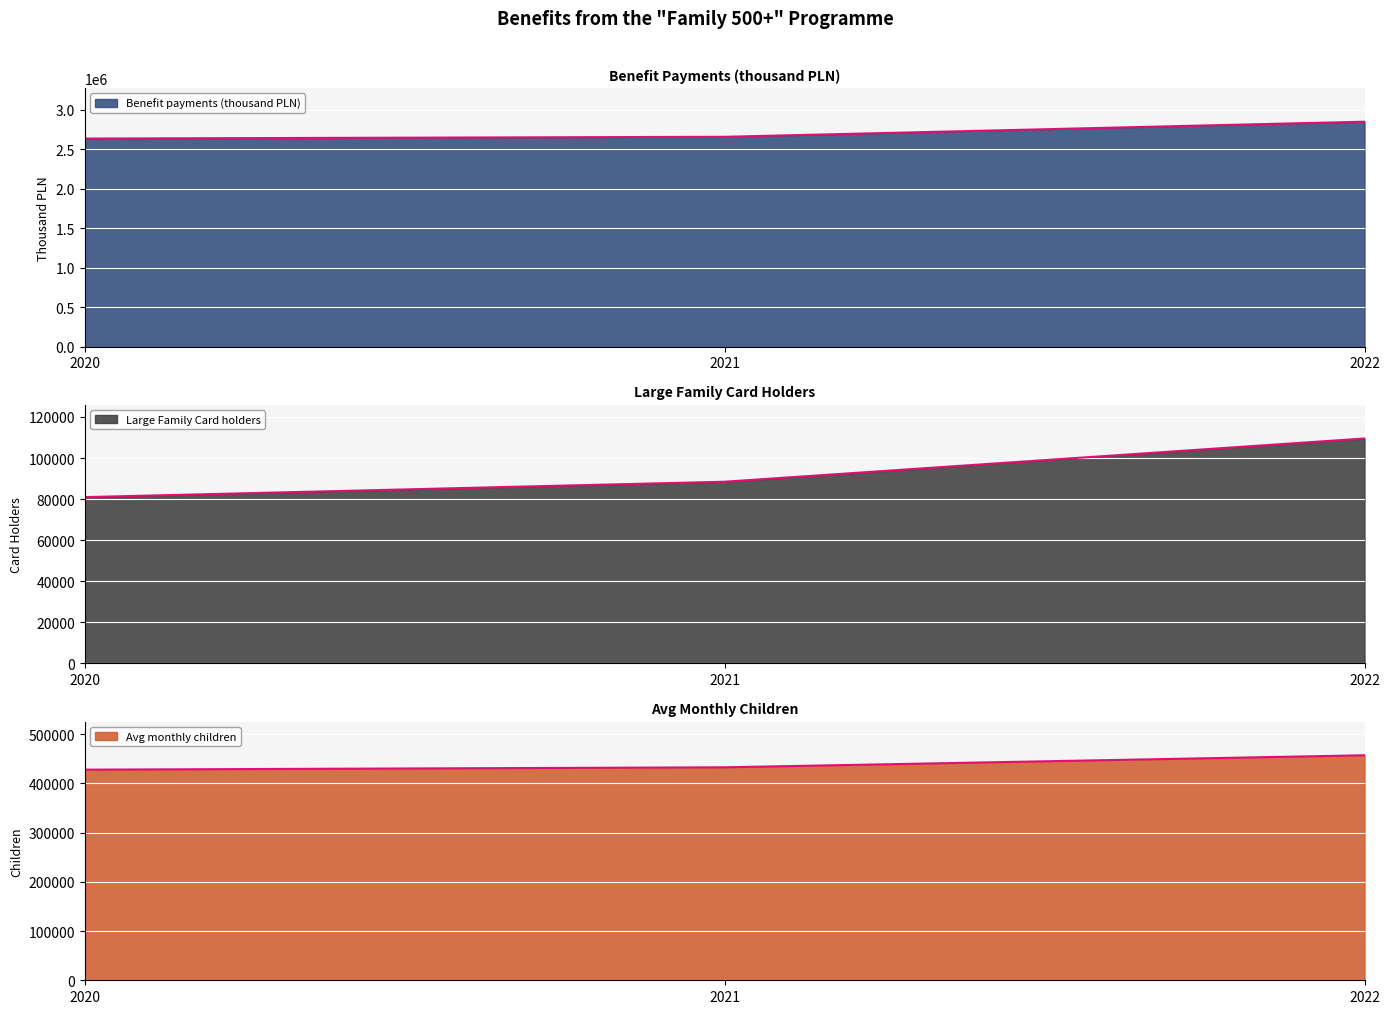

The Avg monthly children series shows 457135 at 2022. True or false?

True